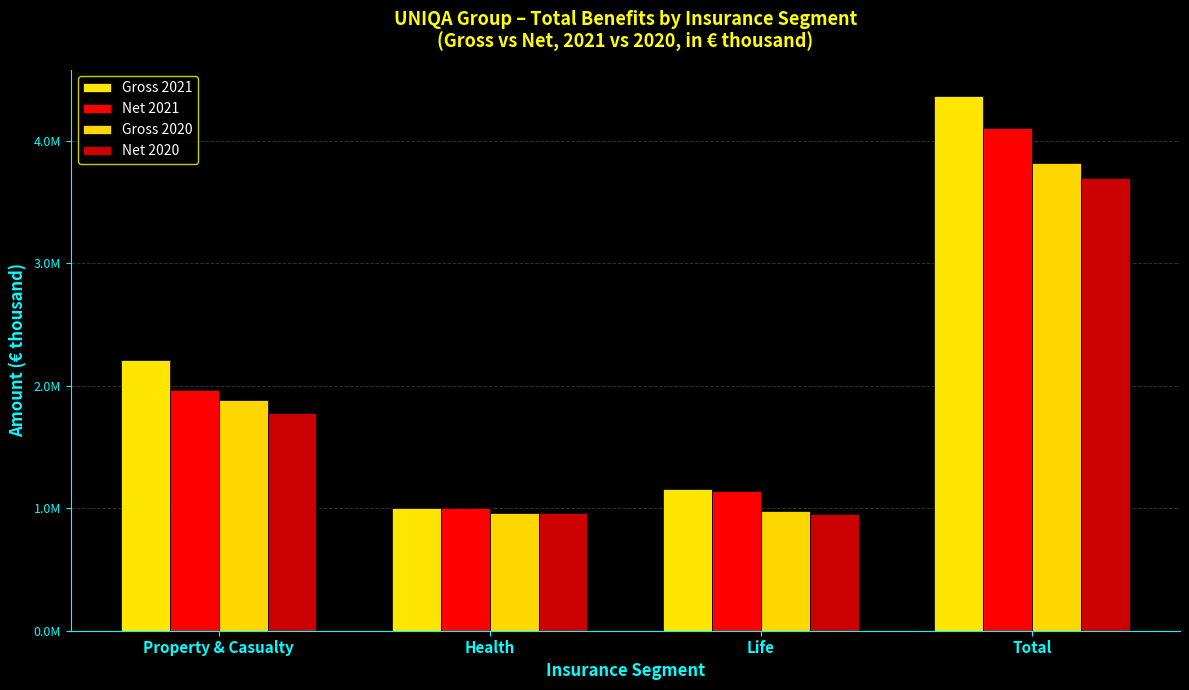

Reading left to right, what are all the values shown in this chart?

Gross 2021: Property & Casualty=2206196	Health=999249	Life=1160081	Total=4365526
Net 2021: Property & Casualty=1965123	Health=997727	Life=1141354	Total=4104204
Gross 2020: Property & Casualty=1882337	Health=963782	Life=973634	Total=3819752
Net 2020: Property & Casualty=1775119	Health=963056	Life=956404	Total=3694579